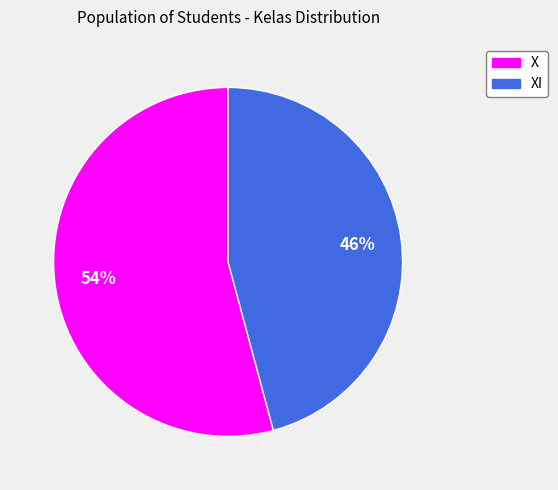

To the nearest percent, what is the difference between the largest and smallest slice percentages?

8%